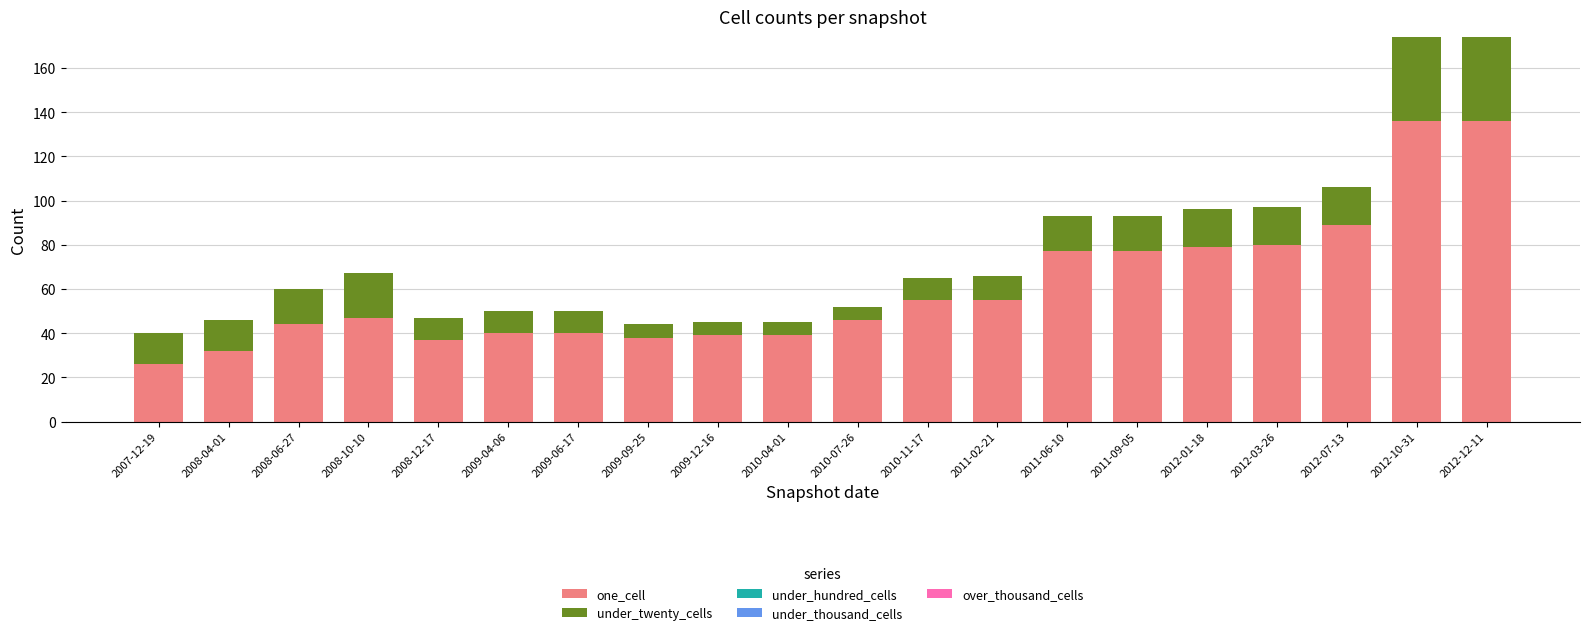

How many bars are there in total?

20